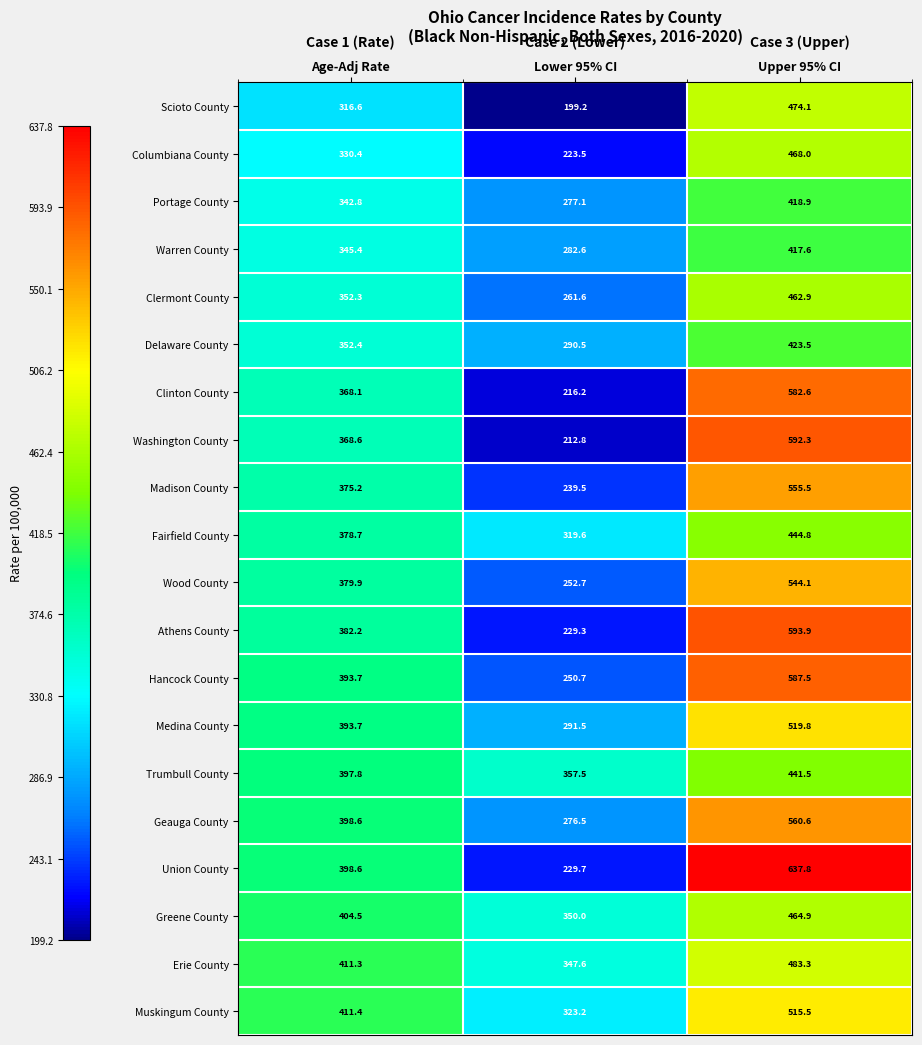

Where does the Clinton County series first go above 368?

Age-Adj Rate